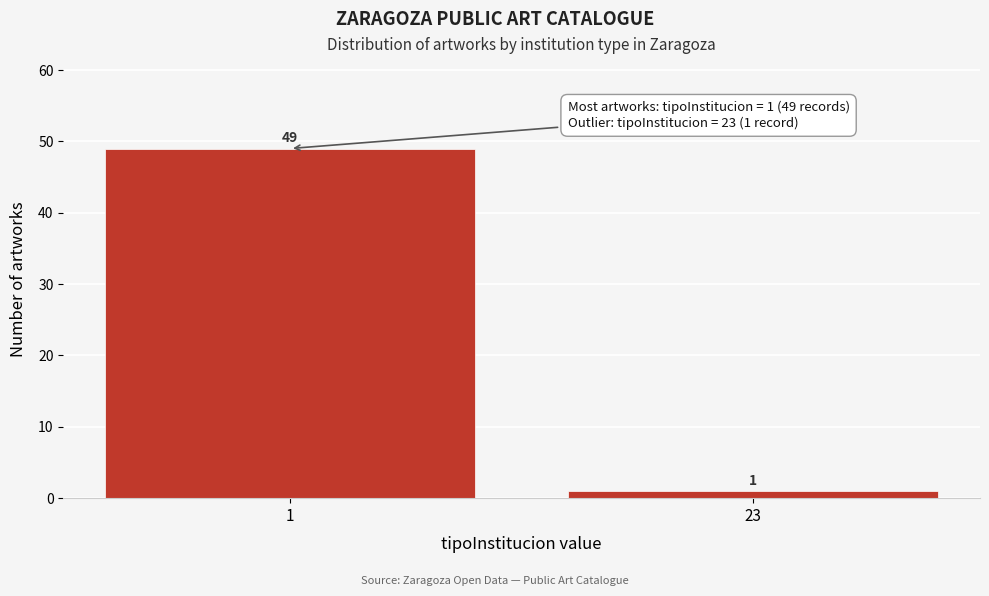

Reading left to right, extract all data points from this chart.

49	1